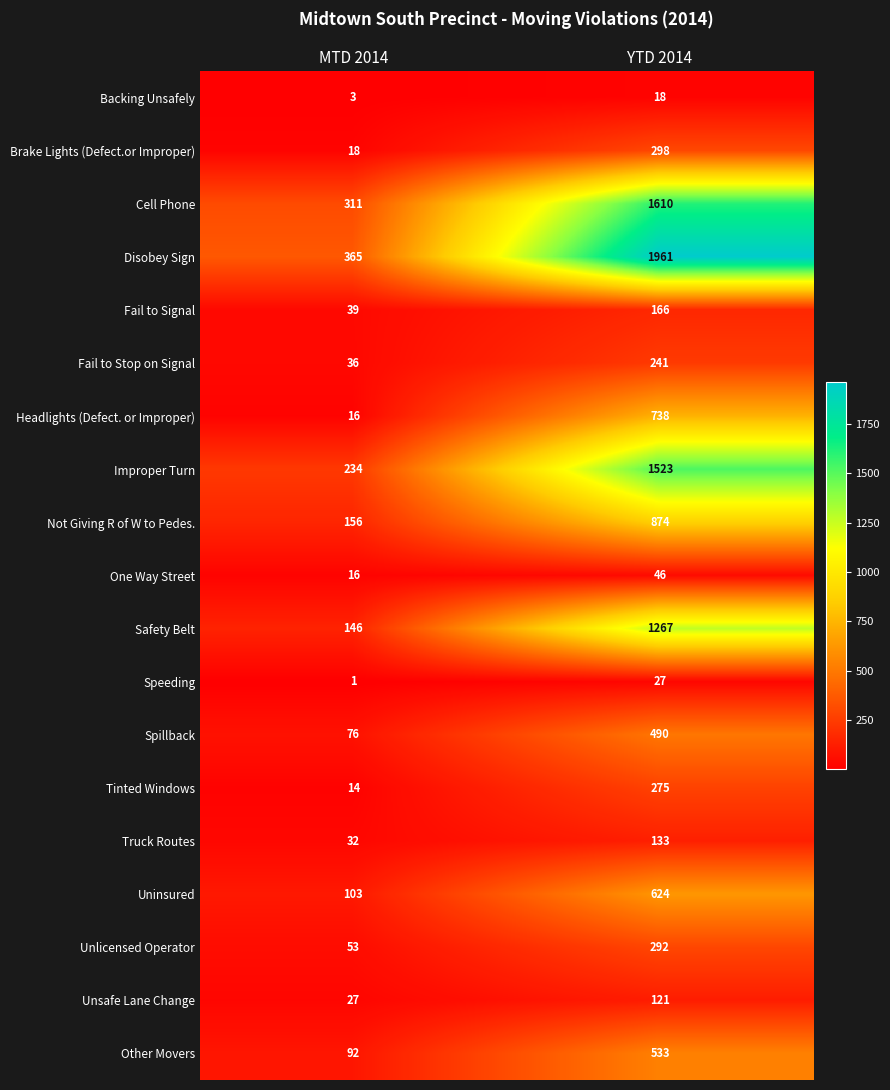

What is the maximum value for Cell Phone?

1610